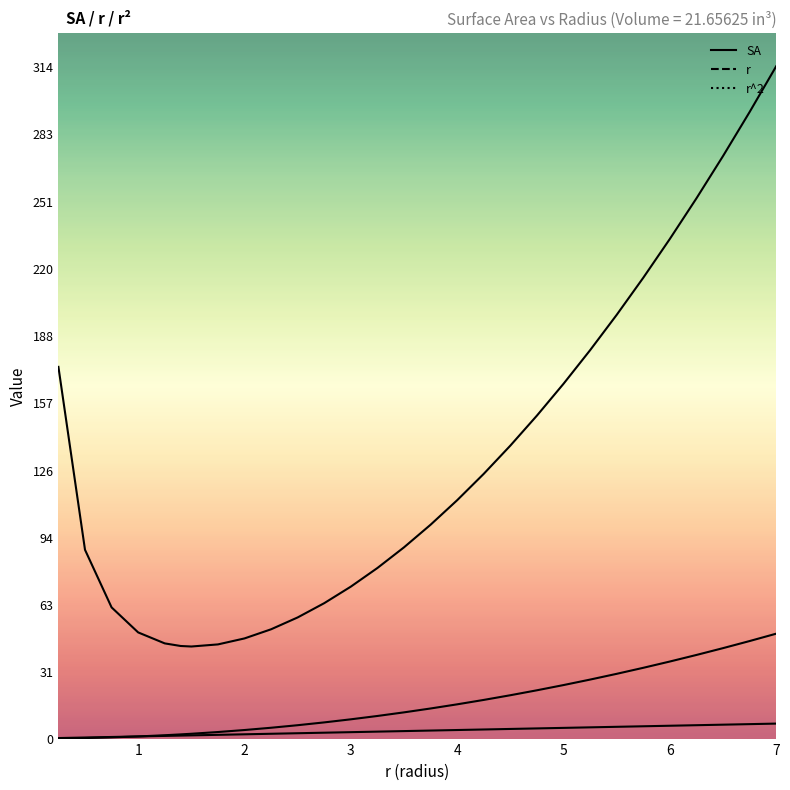

Reading right to left, transcribe all the data shown in this chart.

SA: 314.1	292.7	272.1	252.4	233.4	215.3	197.9	181.4	165.7	150.9	136.9	123.7	111.4	99.9	89.3	79.7	71.0	63.3	56.6	51.1	46.8	44.0	43.0	43.3	44.5	49.6	61.3	88.2	173.6
r: 7.0	6.8	6.5	6.2	6.0	5.8	5.5	5.2	5.0	4.8	4.5	4.2	4.0	3.8	3.5	3.2	3.0	2.8	2.5	2.2	2.0	1.8	1.5	1.4	1.2	1.0	0.8	0.5	0.2
r^2: 49.0	45.6	42.2	39.1	36.0	33.1	30.2	27.6	25.0	22.6	20.2	18.1	16.0	14.1	12.2	10.6	9.0	7.6	6.2	5.1	4.0	3.1	2.2	2.0	1.6	1.0	0.6	0.2	0.1